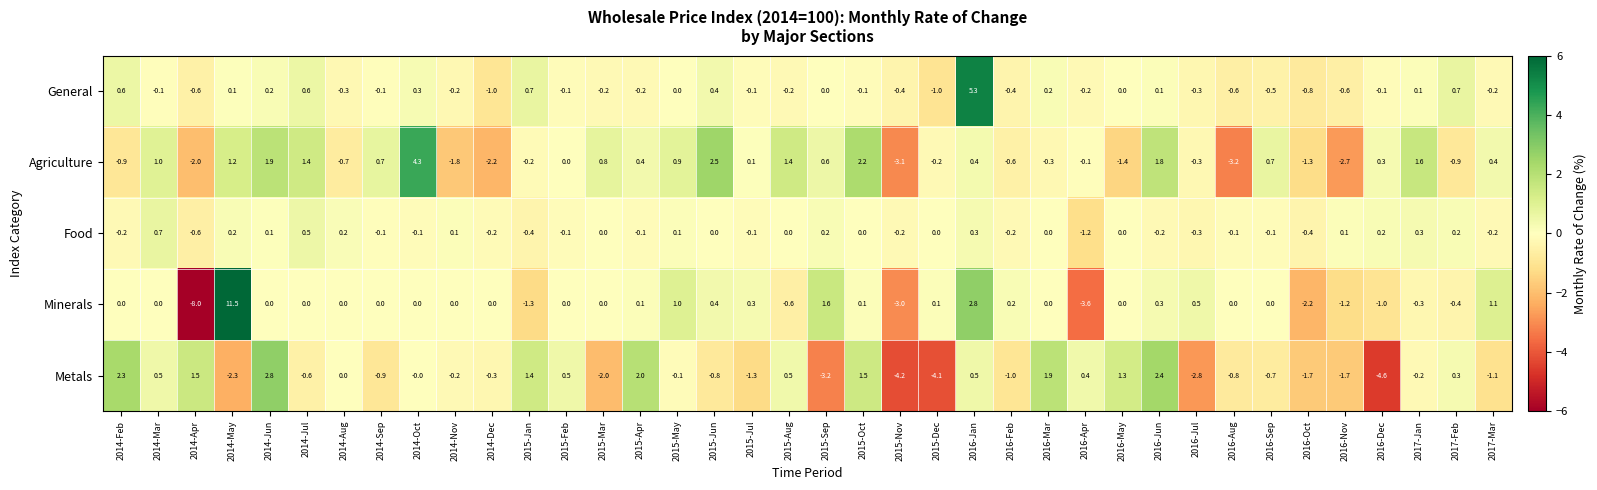

How many series are shown in this chart?

5